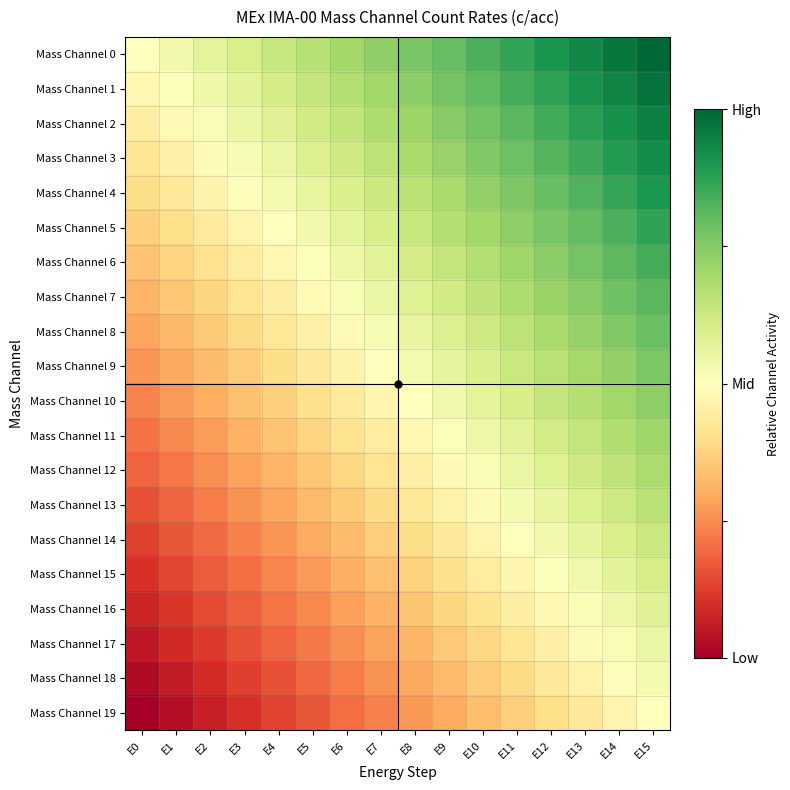

List the series in order of their peak value, lowest first.

Mass Channel 19, Mass Channel 18, Mass Channel 17, Mass Channel 16, Mass Channel 15, Mass Channel 14, Mass Channel 13, Mass Channel 12, Mass Channel 11, Mass Channel 10, Mass Channel 9, Mass Channel 8, Mass Channel 7, Mass Channel 6, Mass Channel 5, Mass Channel 4, Mass Channel 3, Mass Channel 2, Mass Channel 1, Mass Channel 0